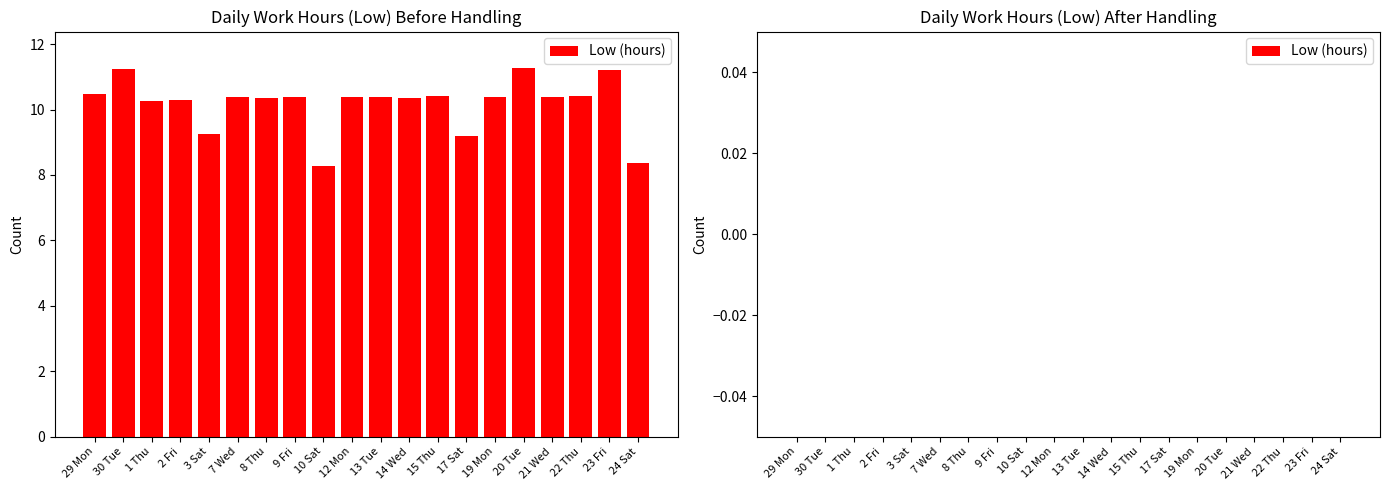

What is the greatest value displayed?

11.3